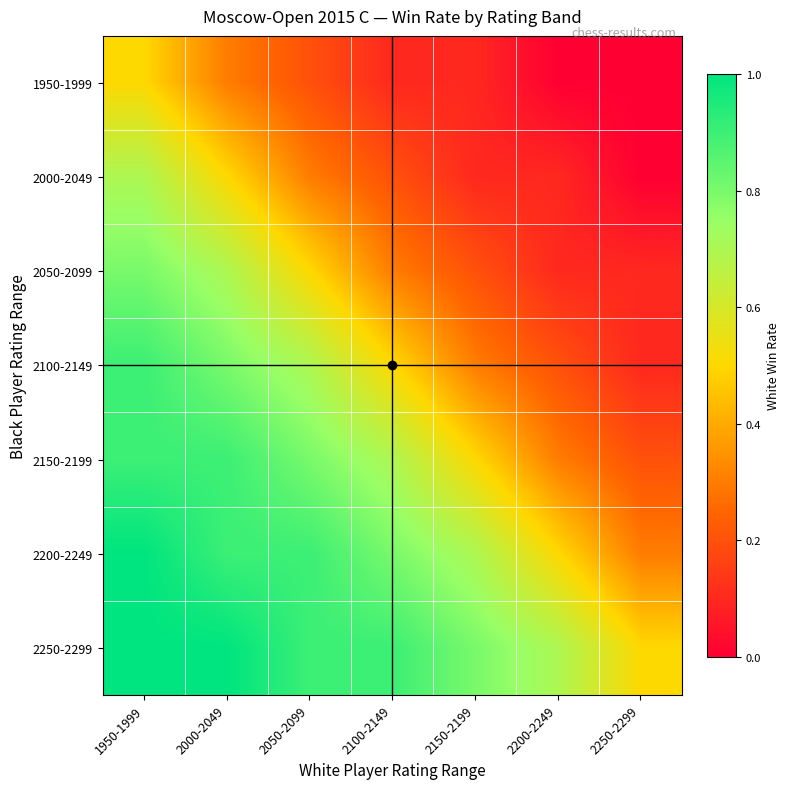

At how many categories does at least one series exceed 0?

7